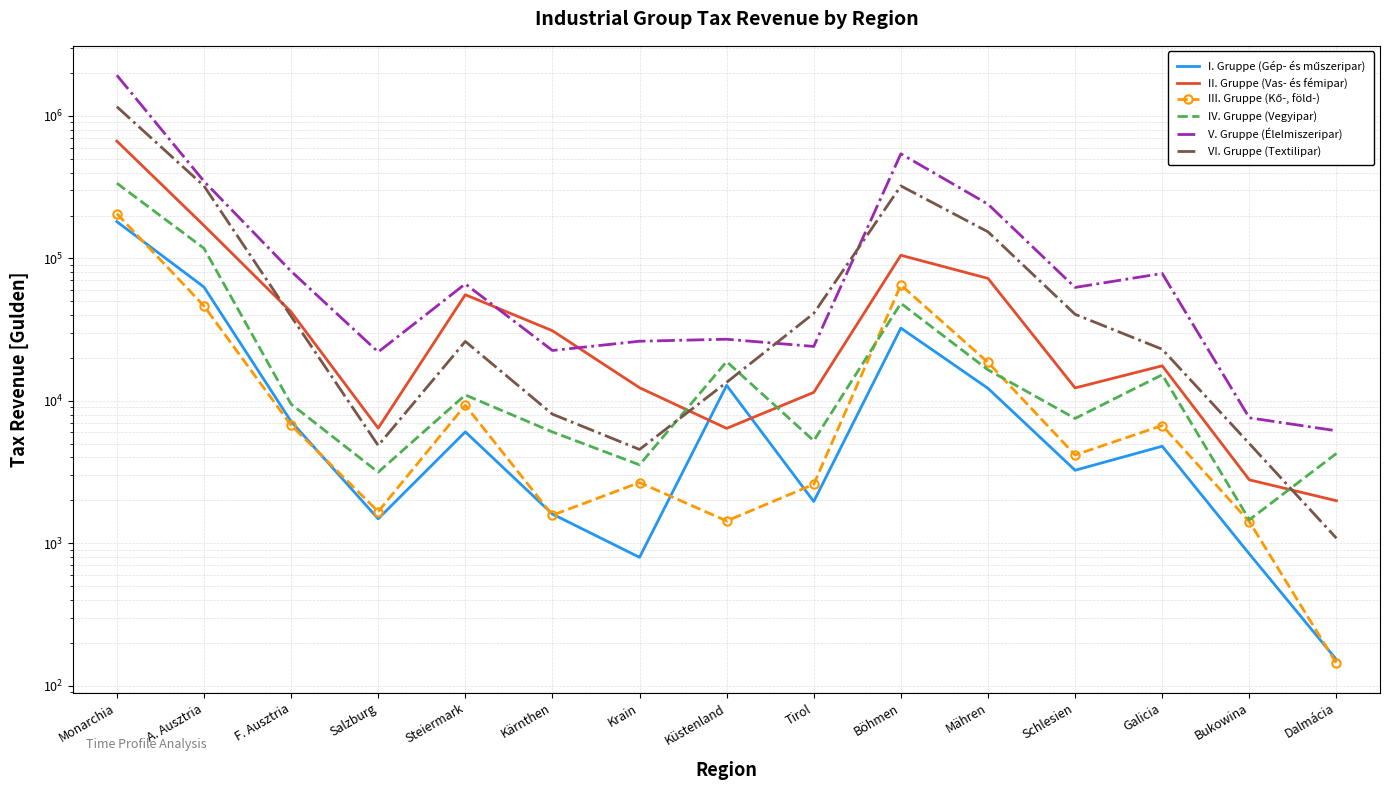

What is the highest value of the I. Gruppe (Gép- és műszeripar) series?

181138